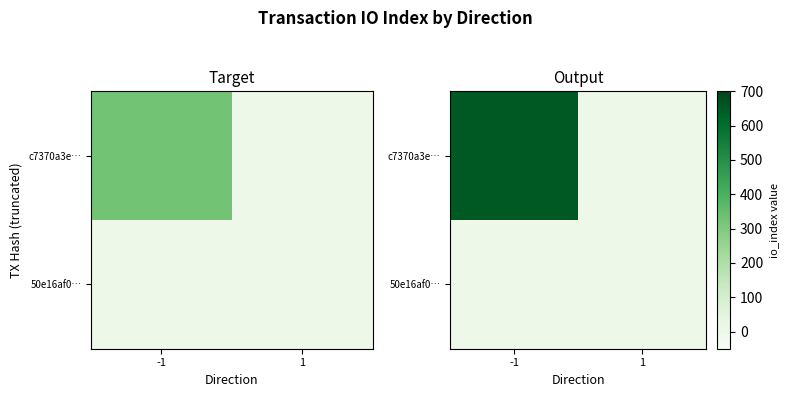

At how many categories does at least one series exceed 338?

1